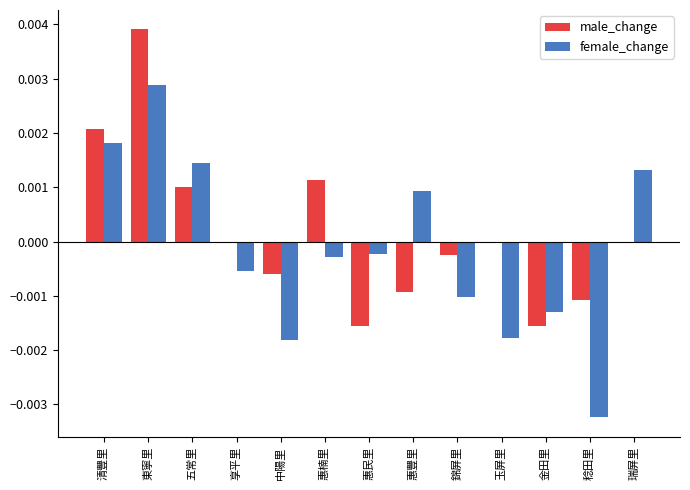

Between 東寧里 and 惠楠里, which series saw the biggest shift?

female_change